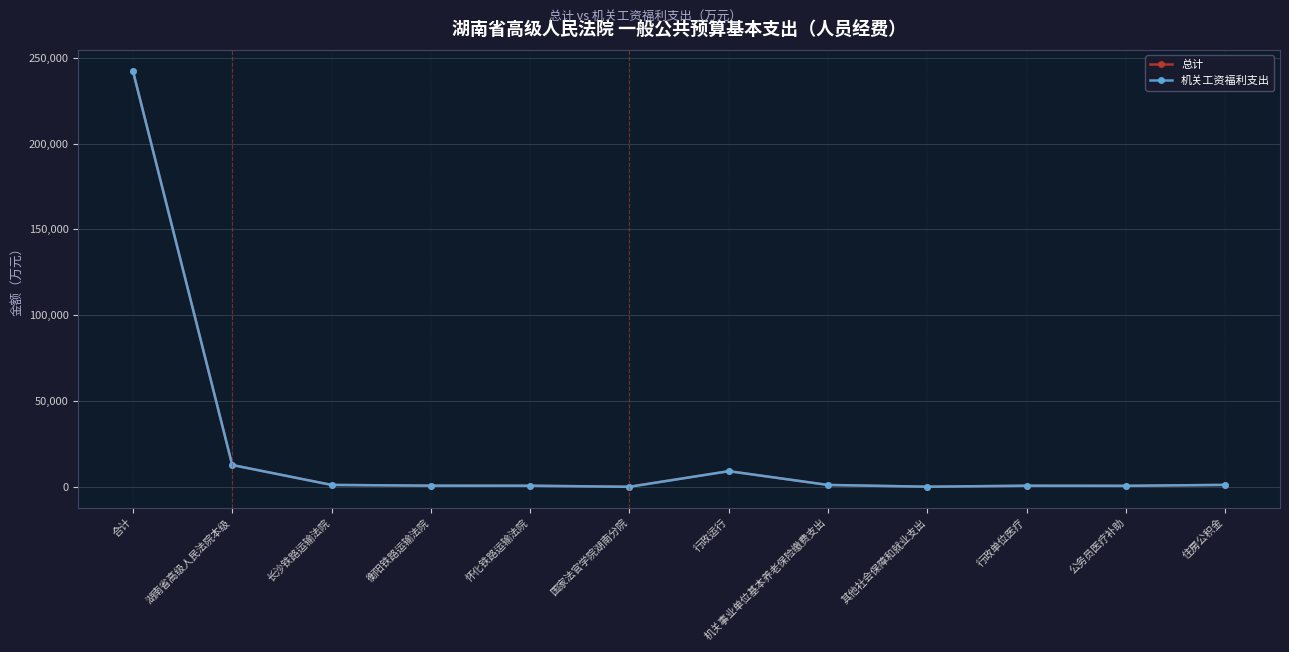

What is the difference between the maximum and second lowest values in the 机关工资福利支出 series?

242293.9